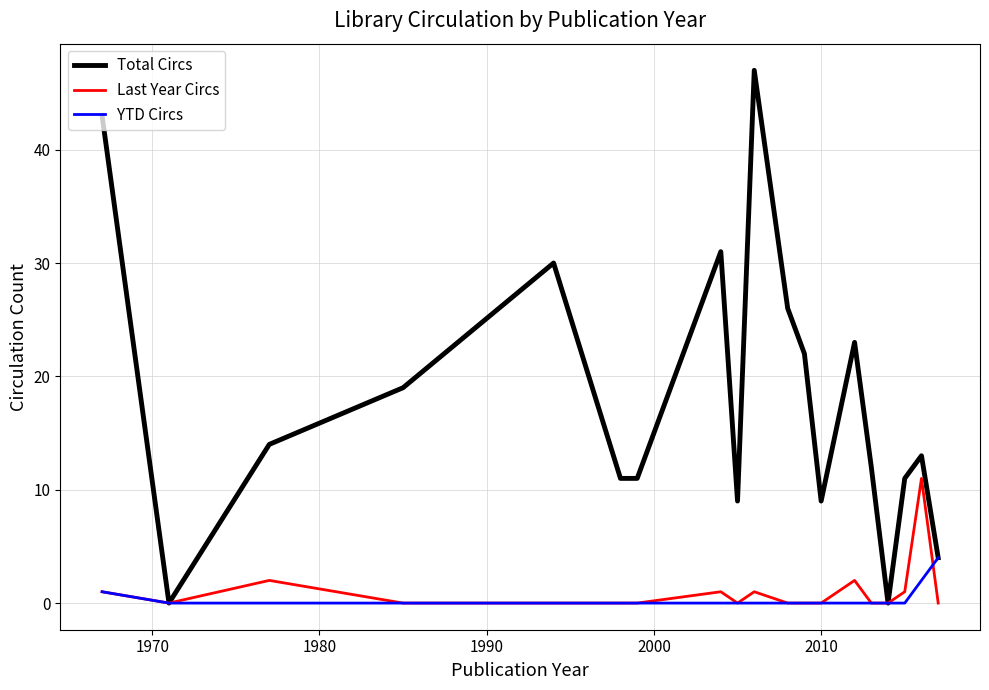

Which series has the largest total across all categories?

Total Circs